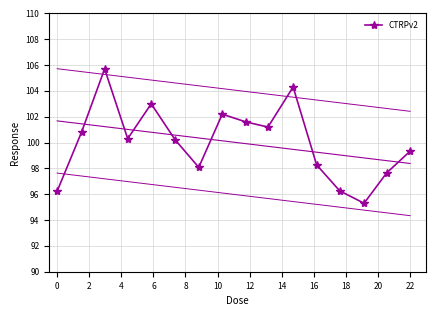

What is the difference between the maximum and second lowest values?

9.5